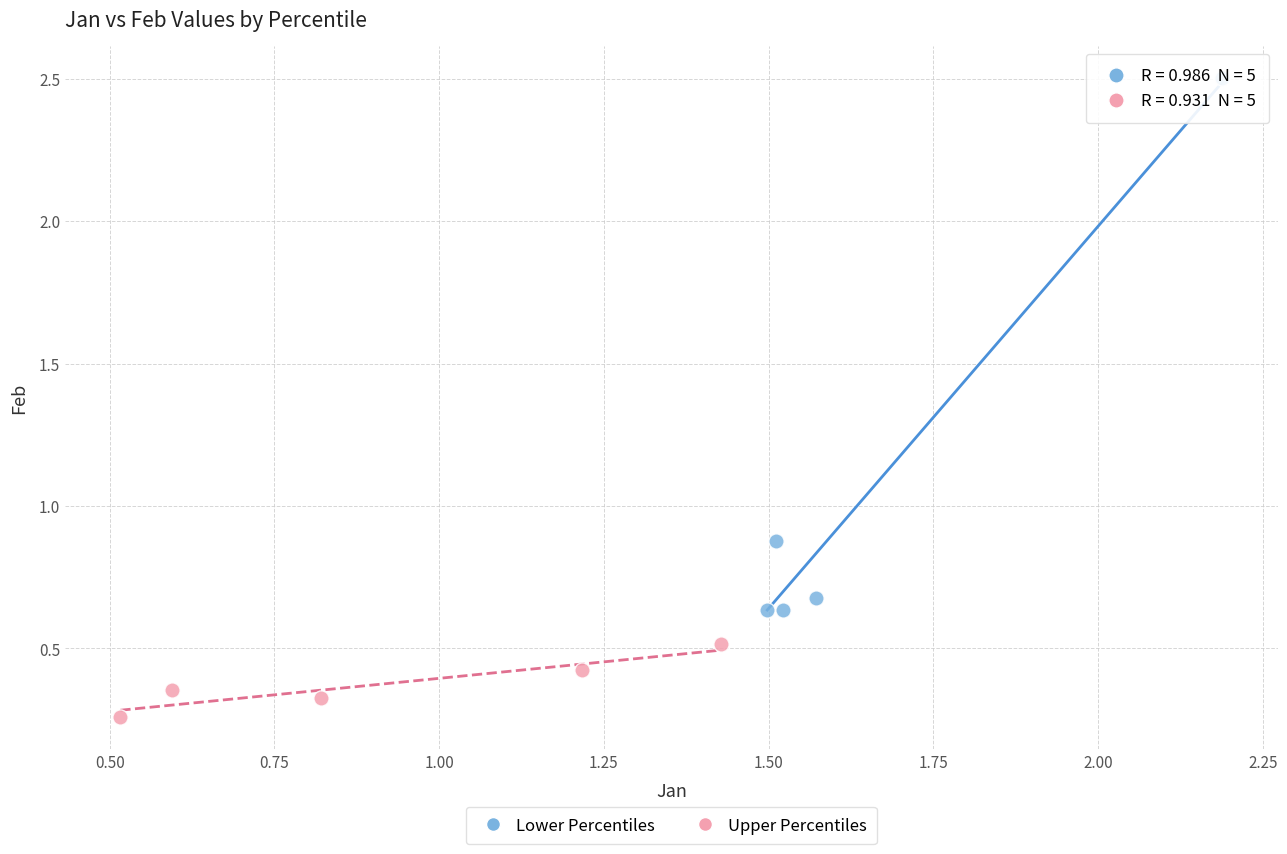

Which series has the widest spread of Y values?

Lower Percentiles